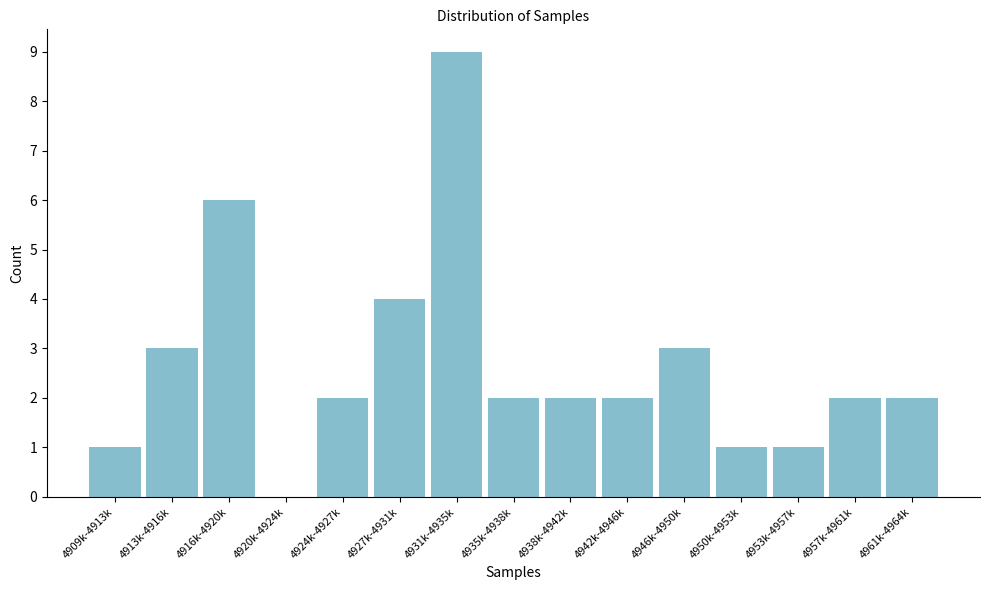

Reading right to left, transcribe all the data shown in this chart.

4961k-4964k=2	4957k-4961k=2	4953k-4957k=1	4950k-4953k=1	4946k-4950k=3	4942k-4946k=2	4938k-4942k=2	4935k-4938k=2	4931k-4935k=9	4927k-4931k=4	4924k-4927k=2	4920k-4924k=0	4916k-4920k=6	4913k-4916k=3	4909k-4913k=1